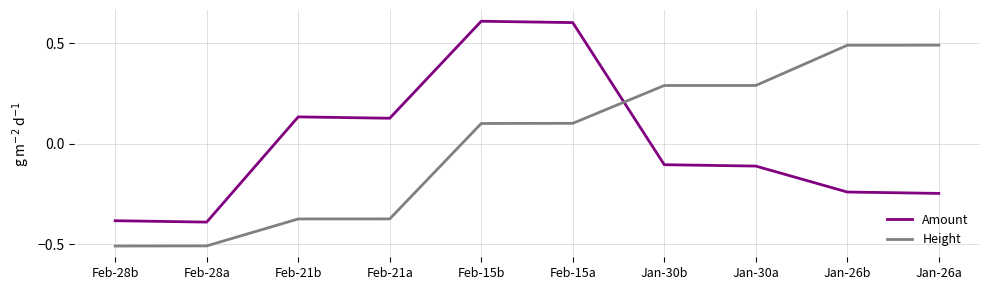

What is the spread (max minus min) of values at Jan-26b?

0.7